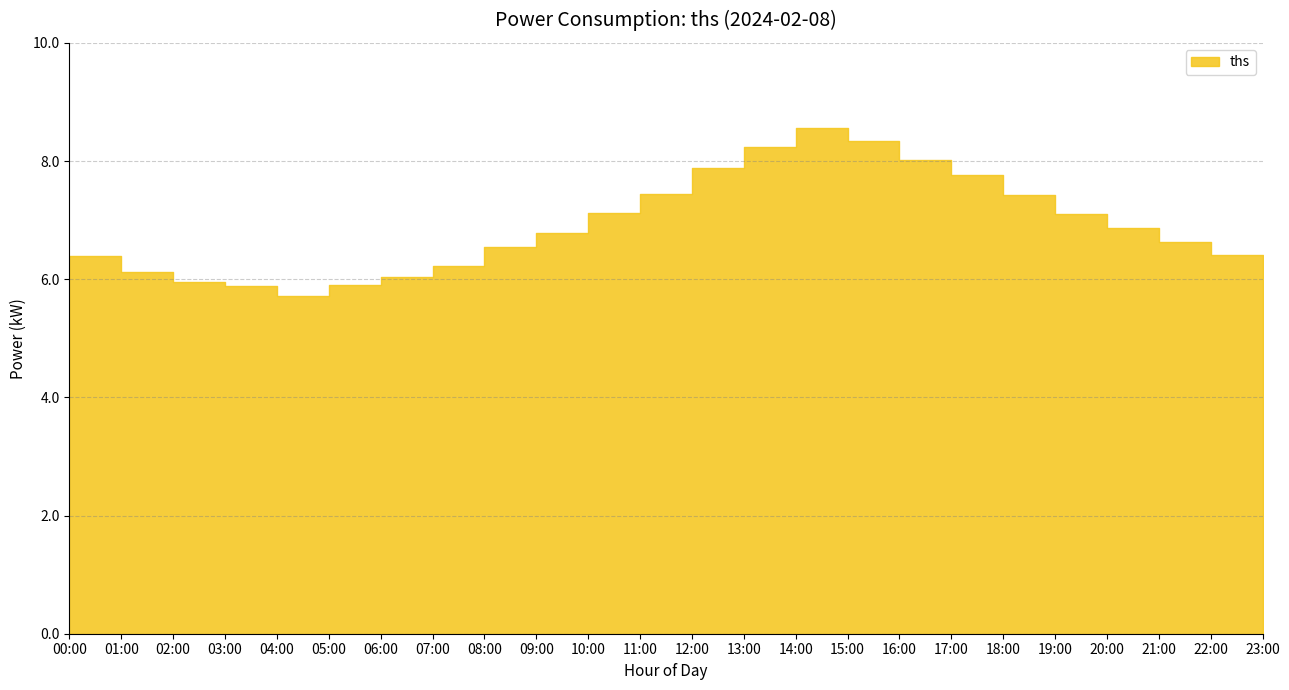

What is the average value?

6.9